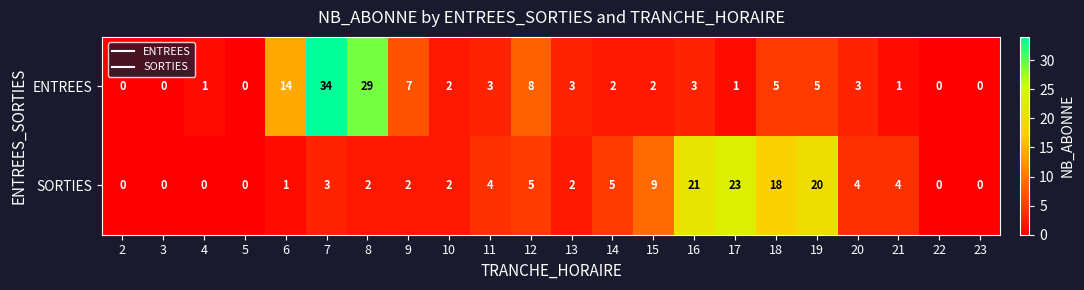

Count the number of data series in this chart.

2